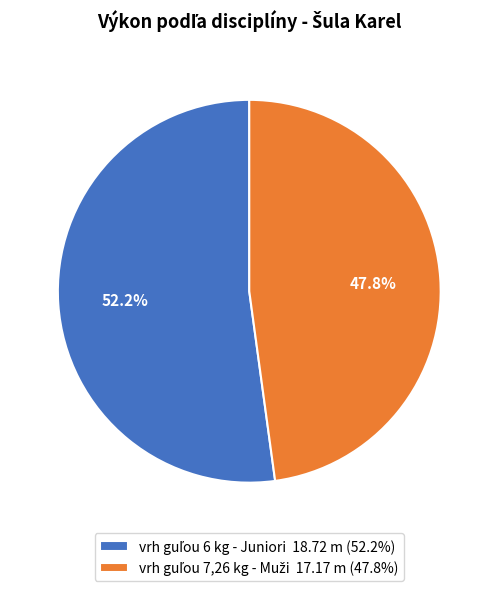

Count the number of slices in the pie.

2